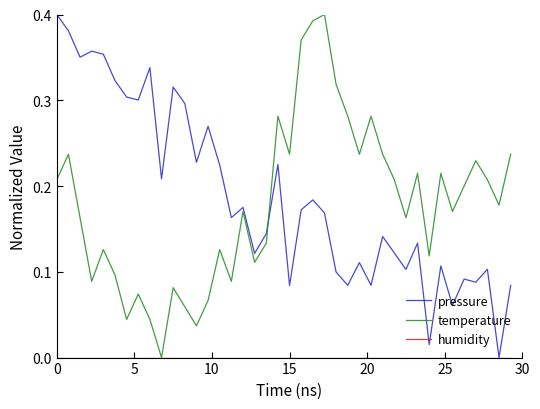

True or false: humidity has more than 0 interior local peaks.

False